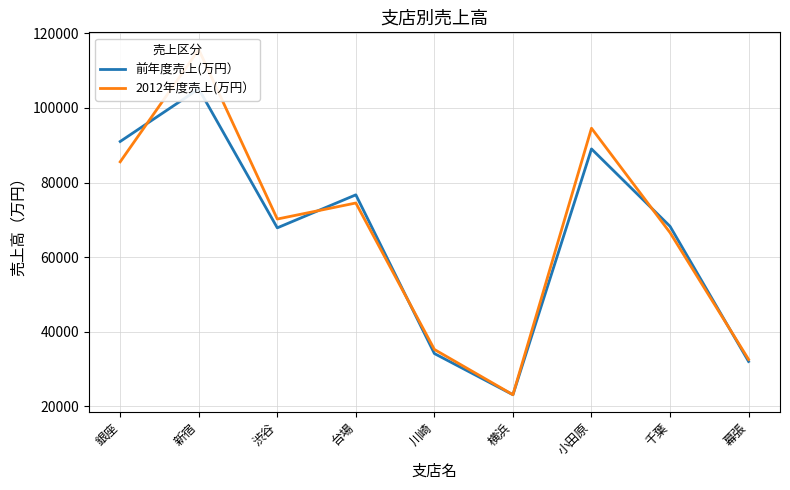

Reading left to right, what are all the values shown in this chart?

前年度売上(万円）: 銀座=91000	新宿=105100	渋谷=67850	台場=76700	川崎=34150	横浜=23100	小田原=89010	千葉=68260	幕張=32020
2012年度売上(万円）: 銀座=85550	新宿=115640	渋谷=70210	台場=74510	川崎=35240	横浜=23110	小田原=94560	千葉=66570	幕張=32570